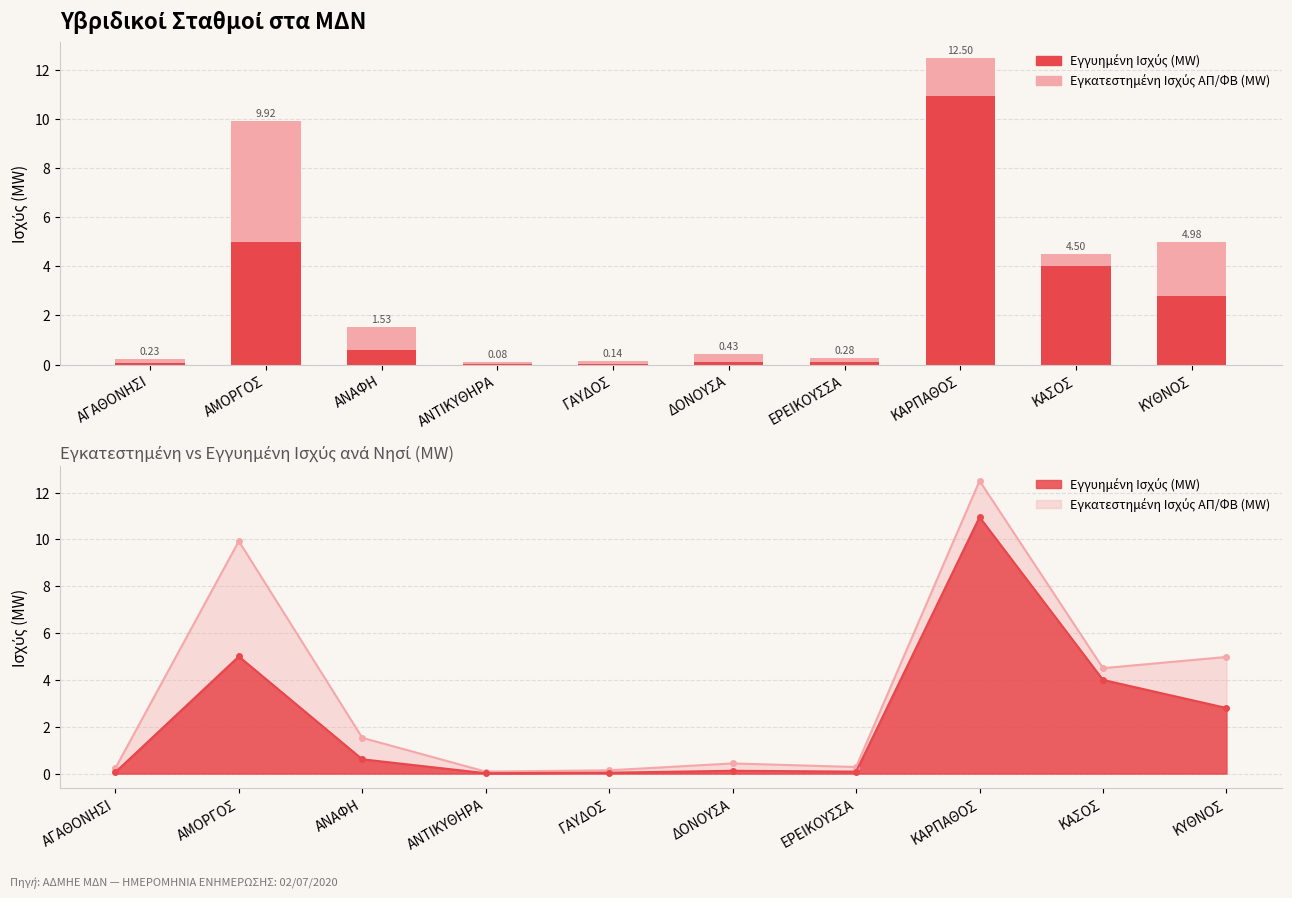

What position from the left is ΕΡΕΙΚΟΥΣΣΑ?

7